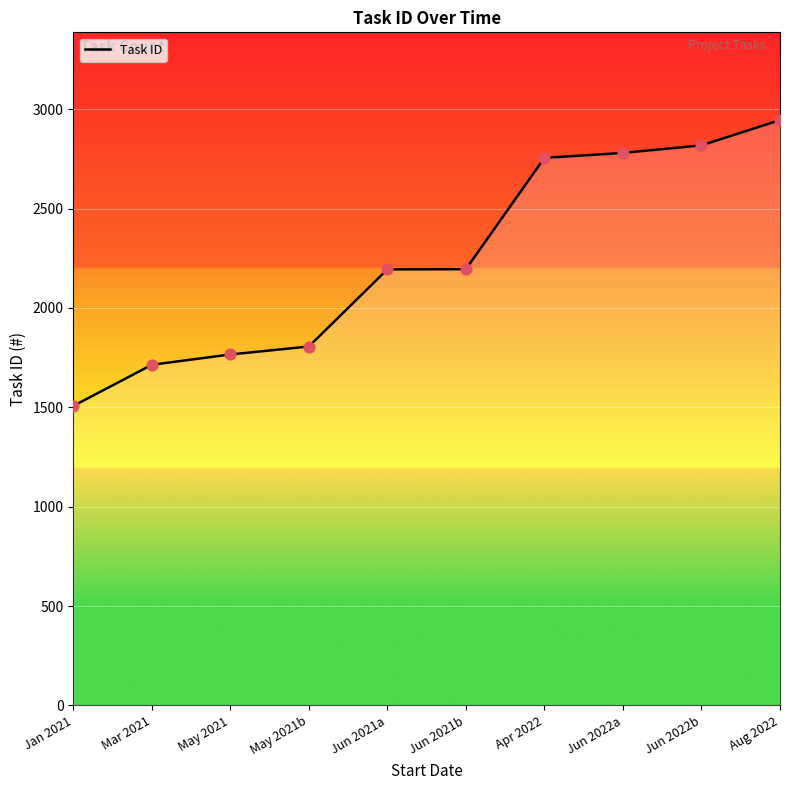

Between Jun 2021b and Aug 2022, which is larger?

Aug 2022